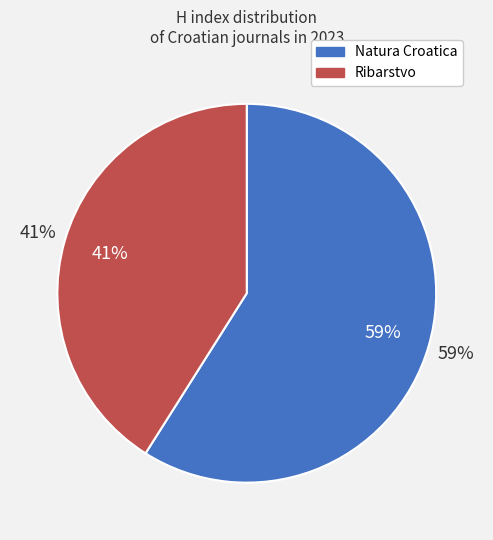

What portion of the pie excludes Natura Croatica?

41.0%